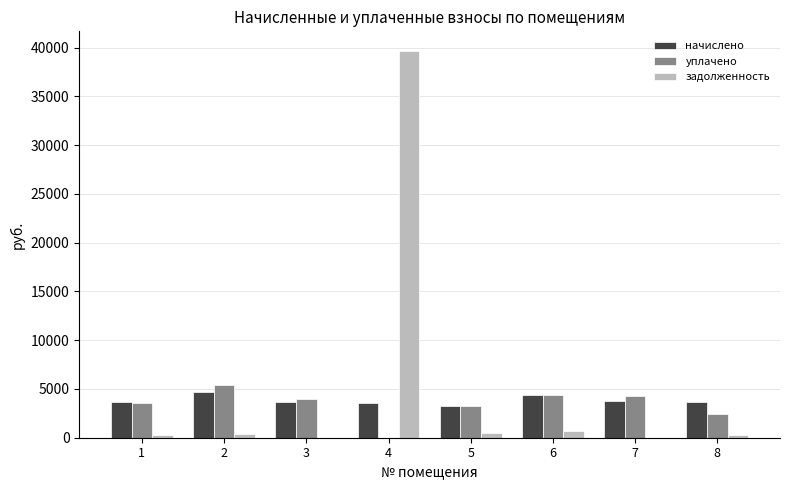

Which series has the largest range (max minus min)?

задолженность